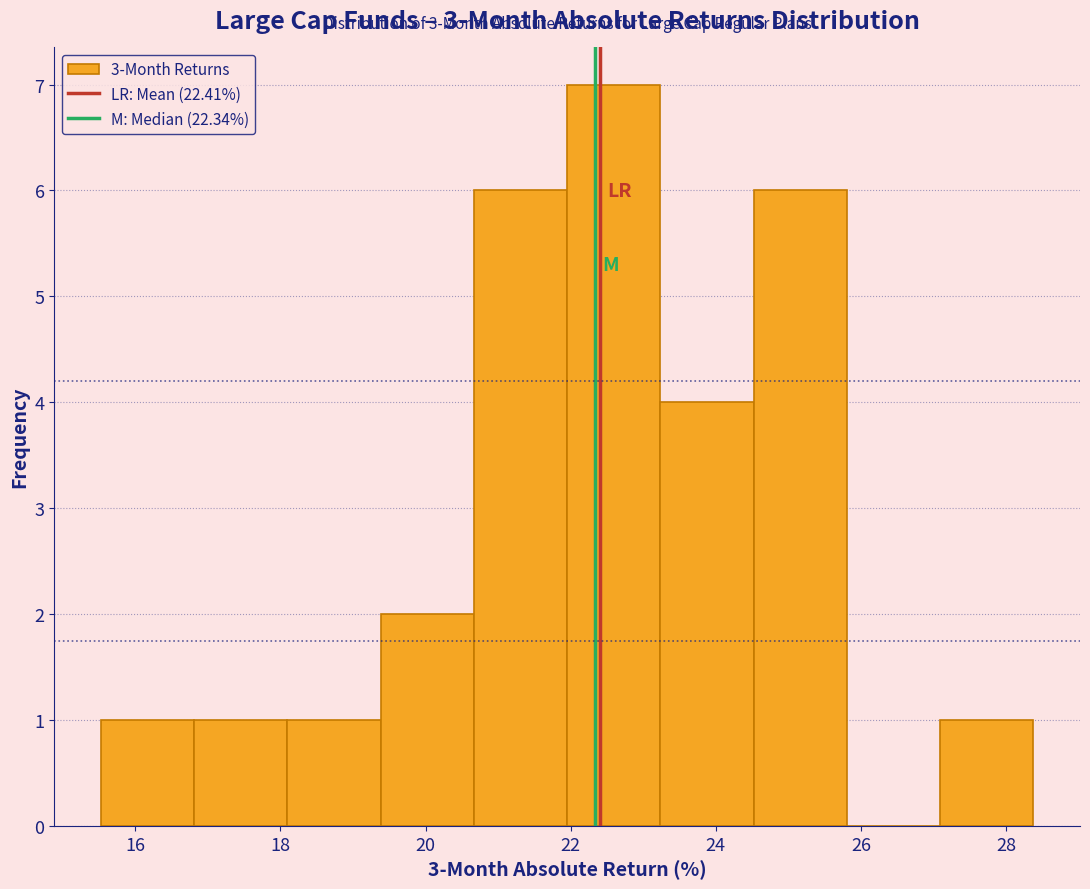

Which range on the x-axis has the tallest bar?

22.0 to 23.2